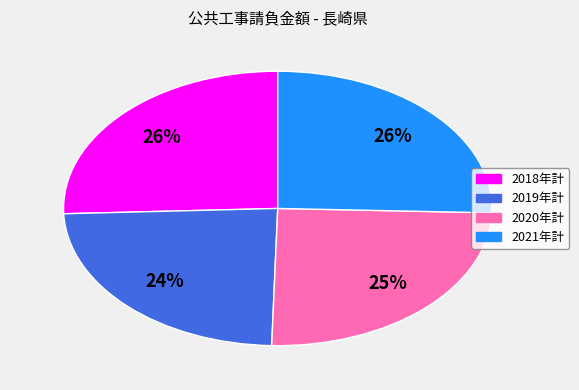

To the nearest percent, what is the average slice percentage?

25%